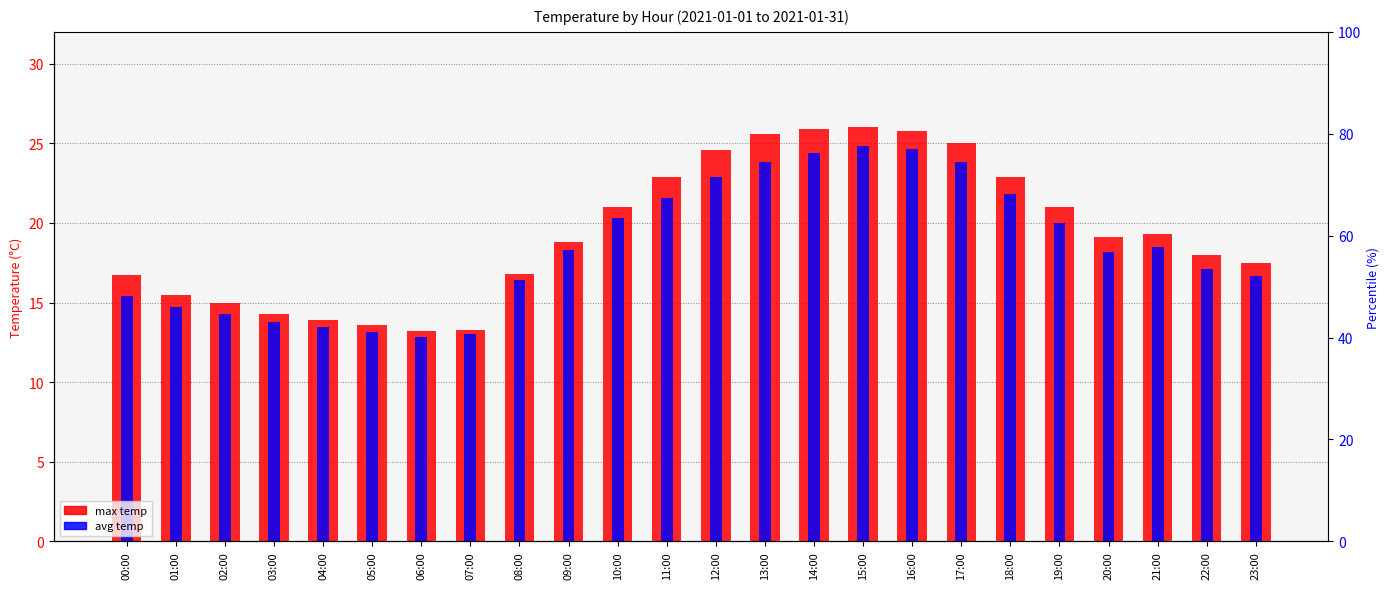

How many bars are there in total?

48